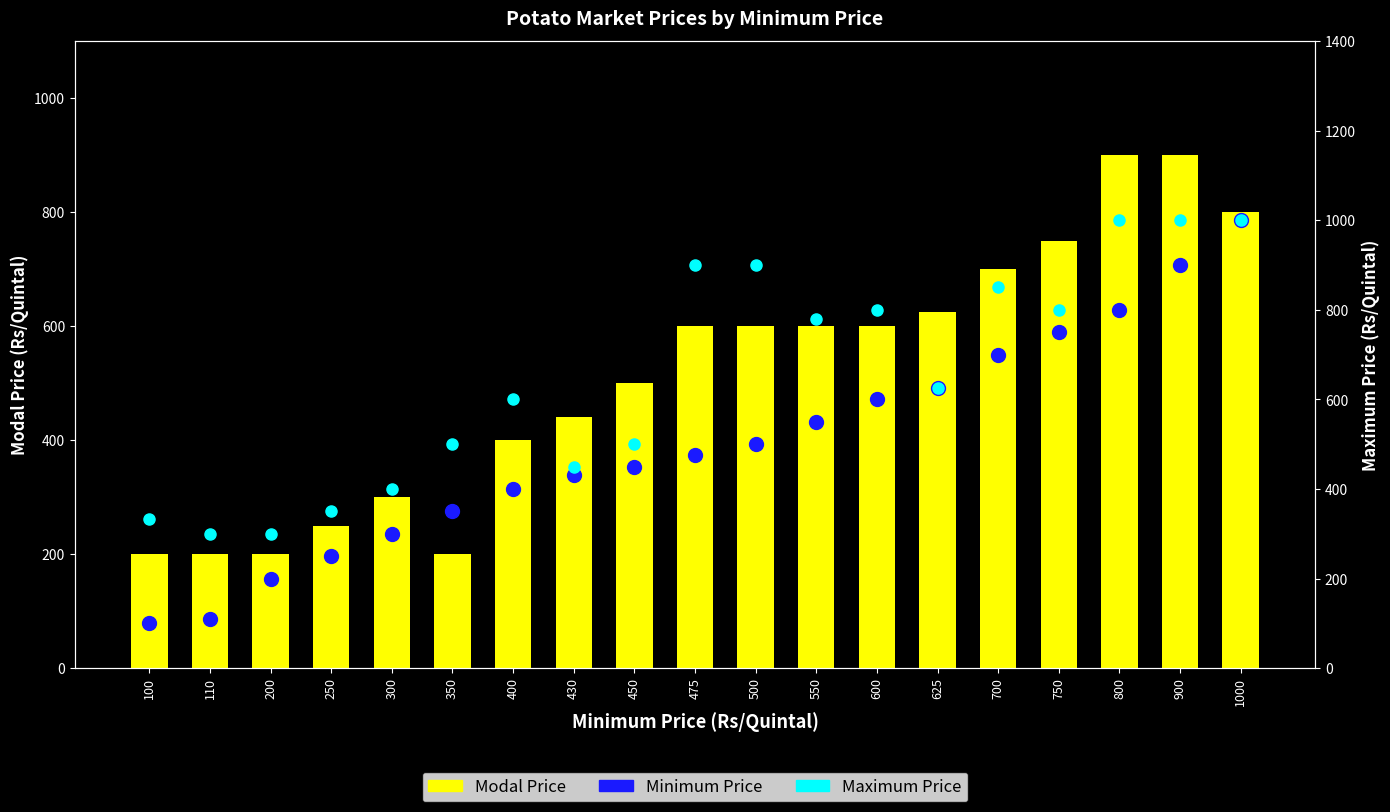

What is the spread (max minus min) of values at 600?

200